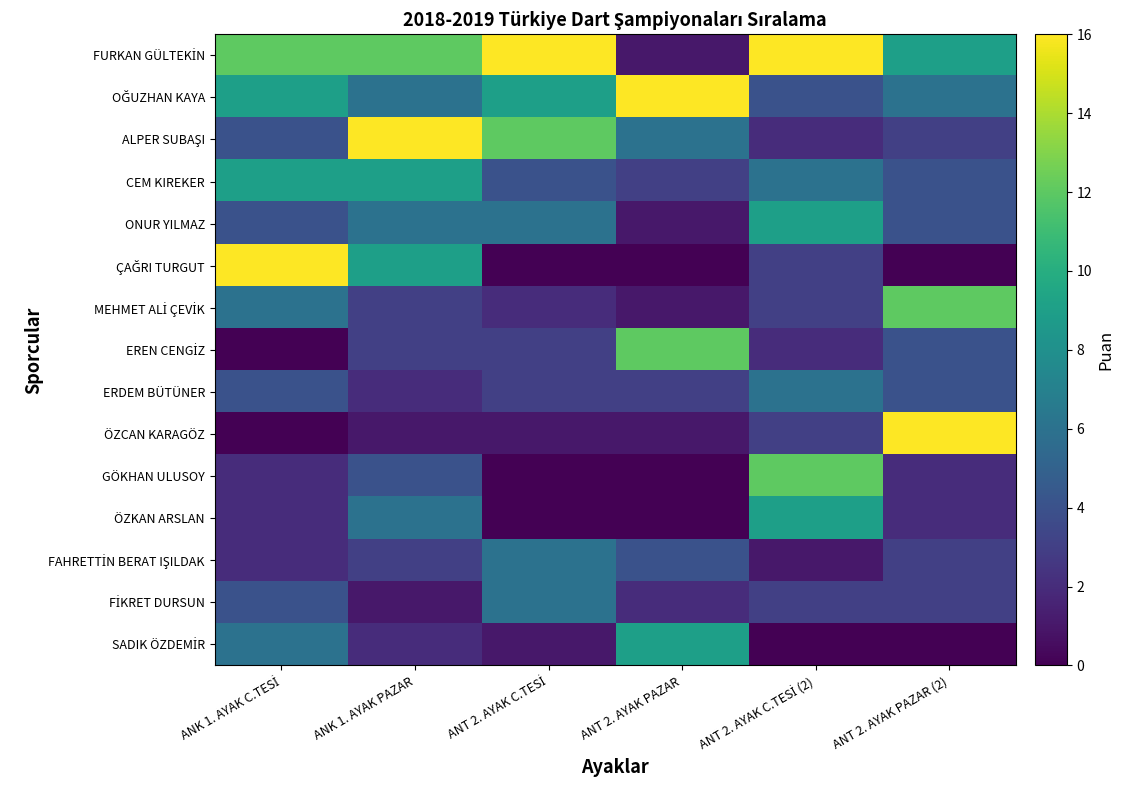

At which category is the sum across all series the highest?

ANK 1. AYAK PAZAR